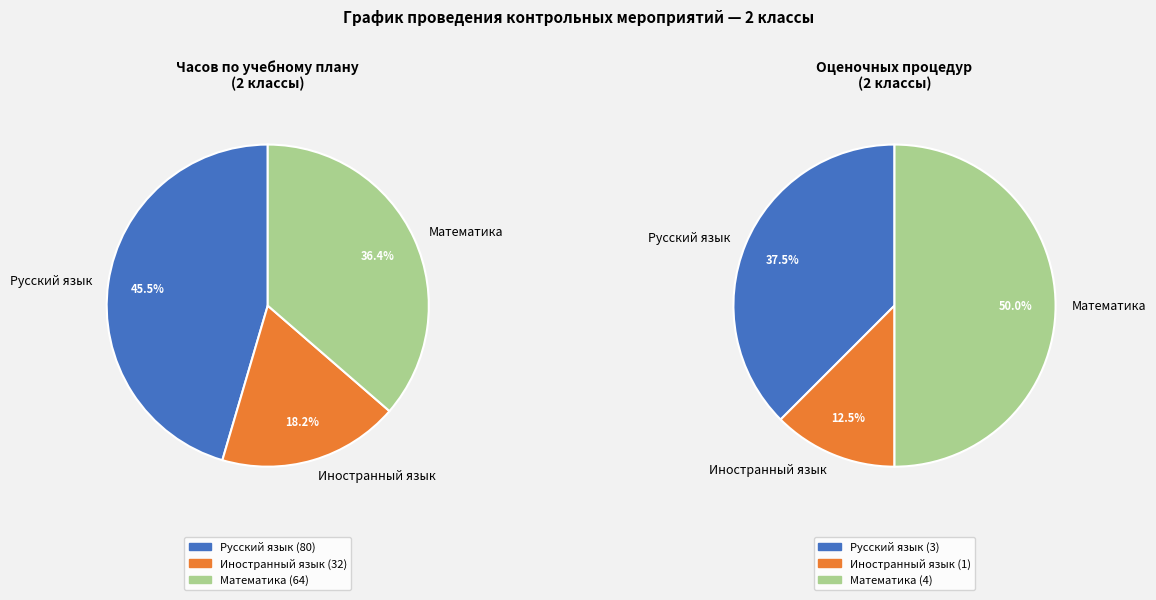

True or false: Иностранный язык accounts for 9% of the total.

False